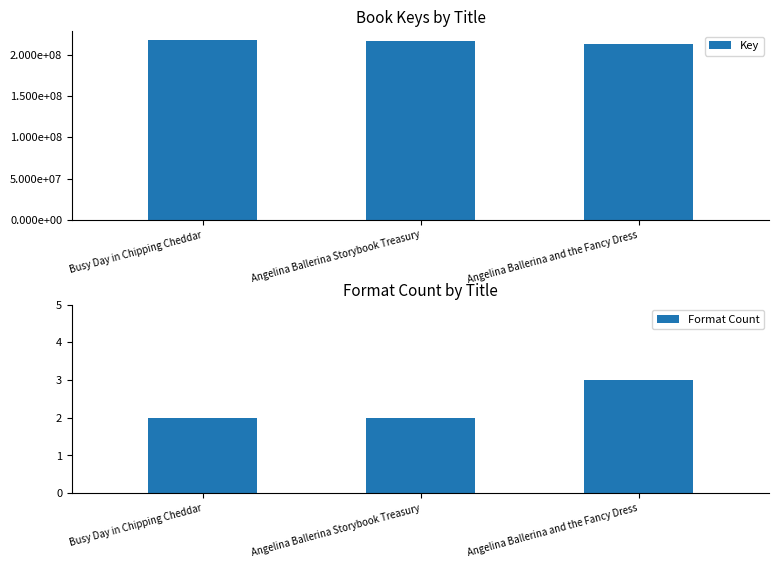

Which label corresponds to the largest value in the chart?

Busy Day in Chipping Cheddar